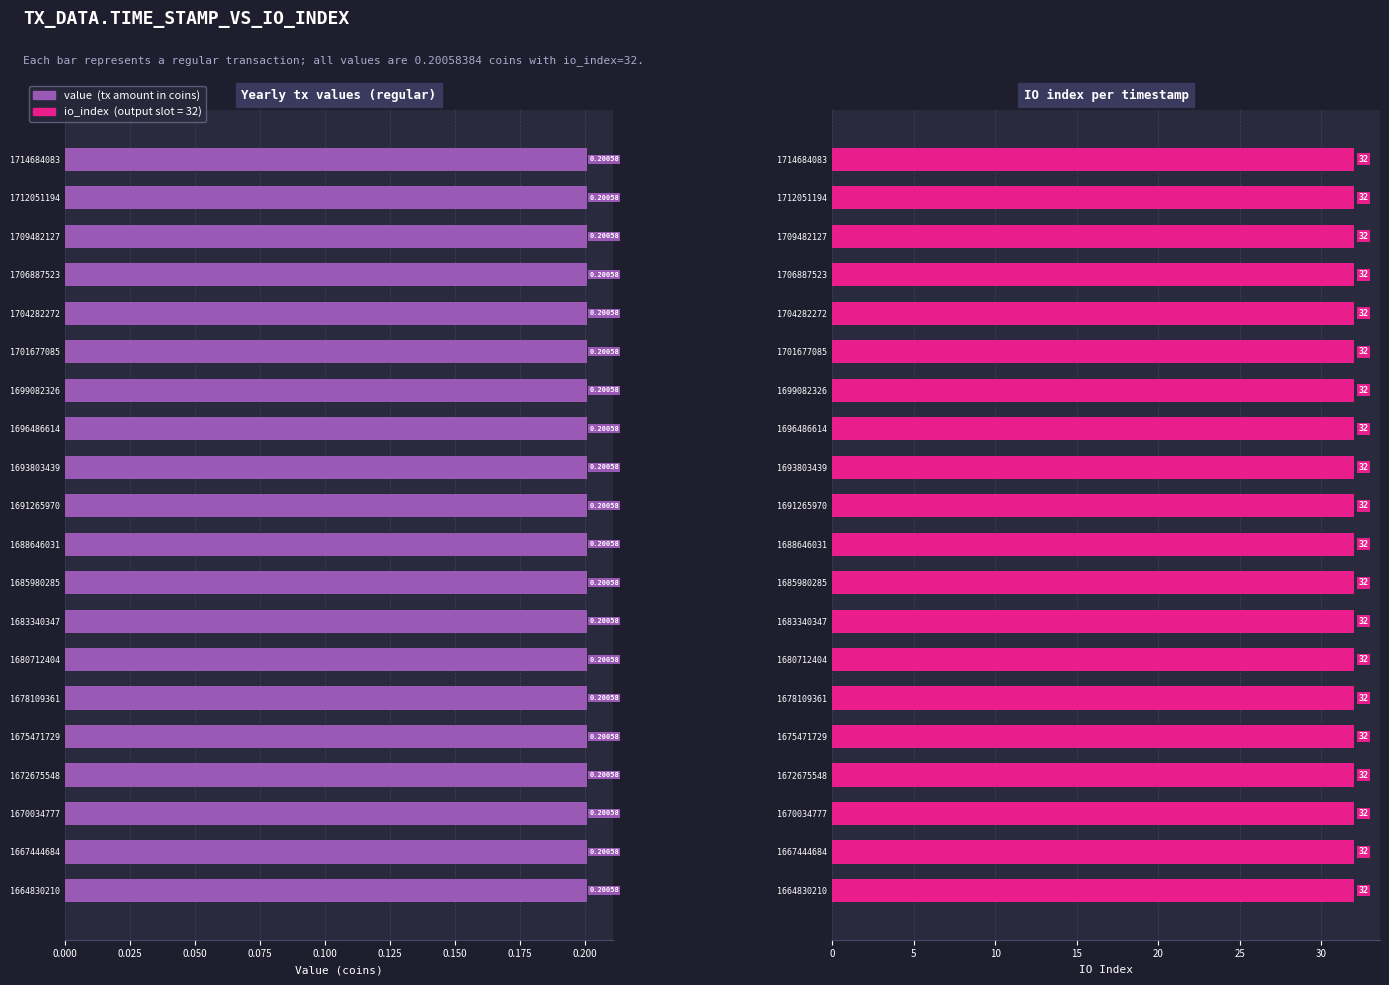

At which label is io_index closest to 32?

1714684083